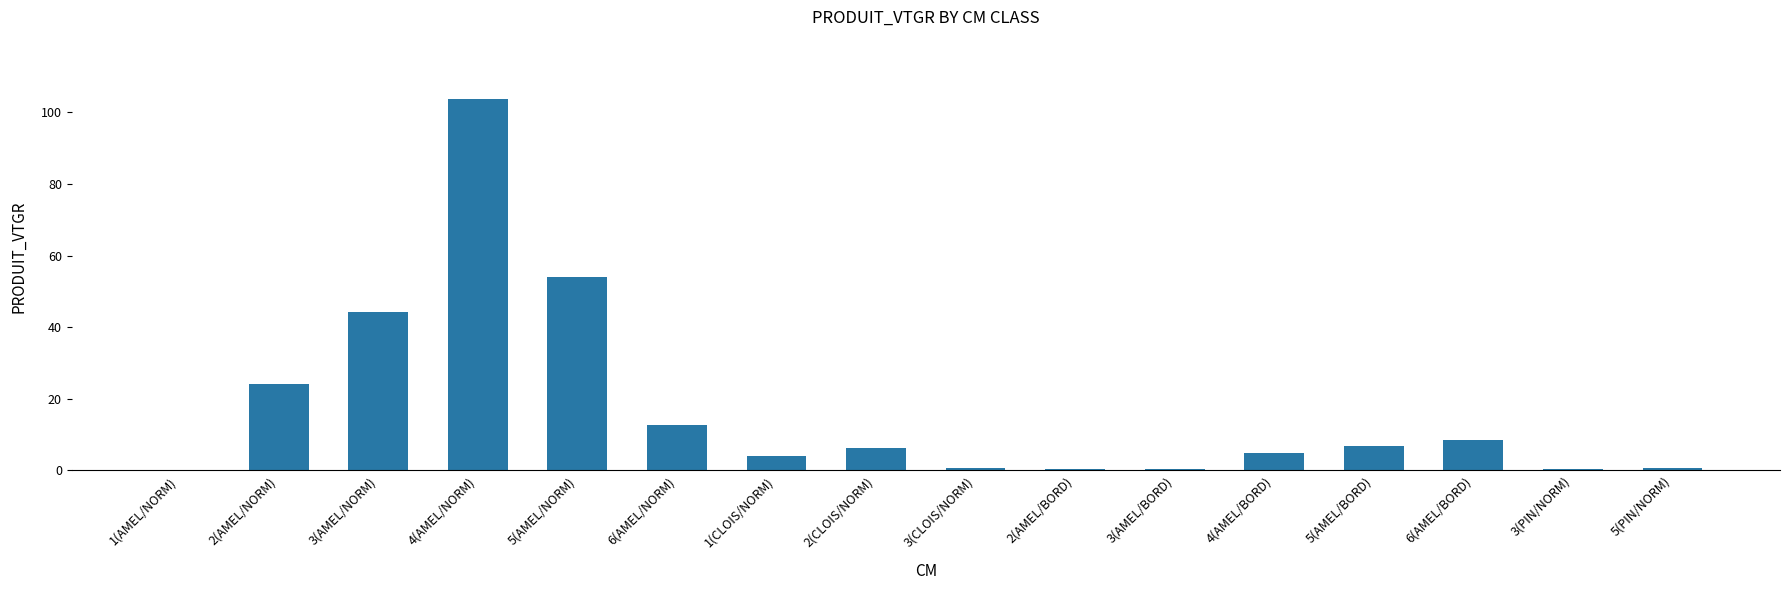

Is it true that the value at 6(AMEL/NORM) is 6.1?

False